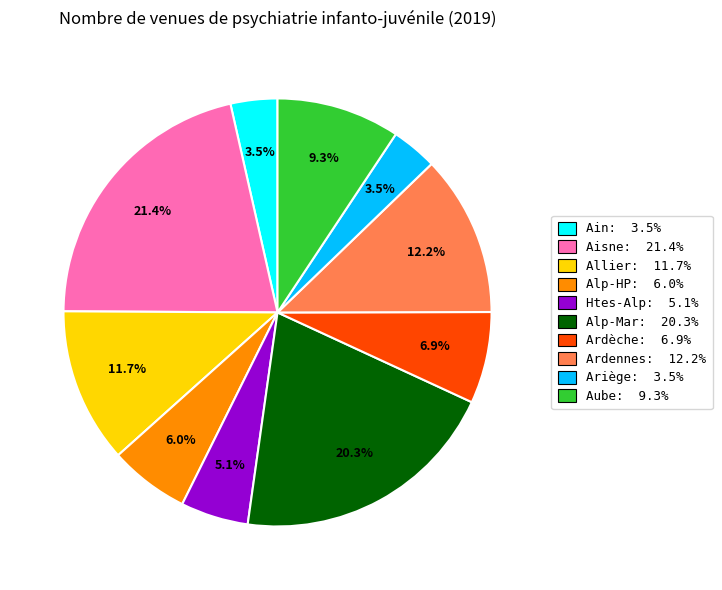

How much of the chart is everything except Alp-HP: 6.0%?

94.0%